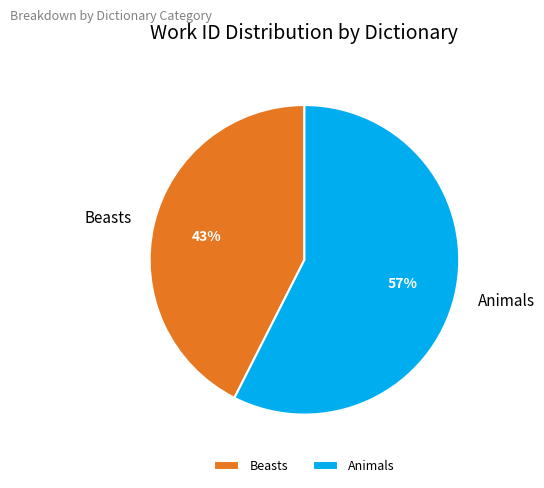

Count the number of slices in the pie.

2